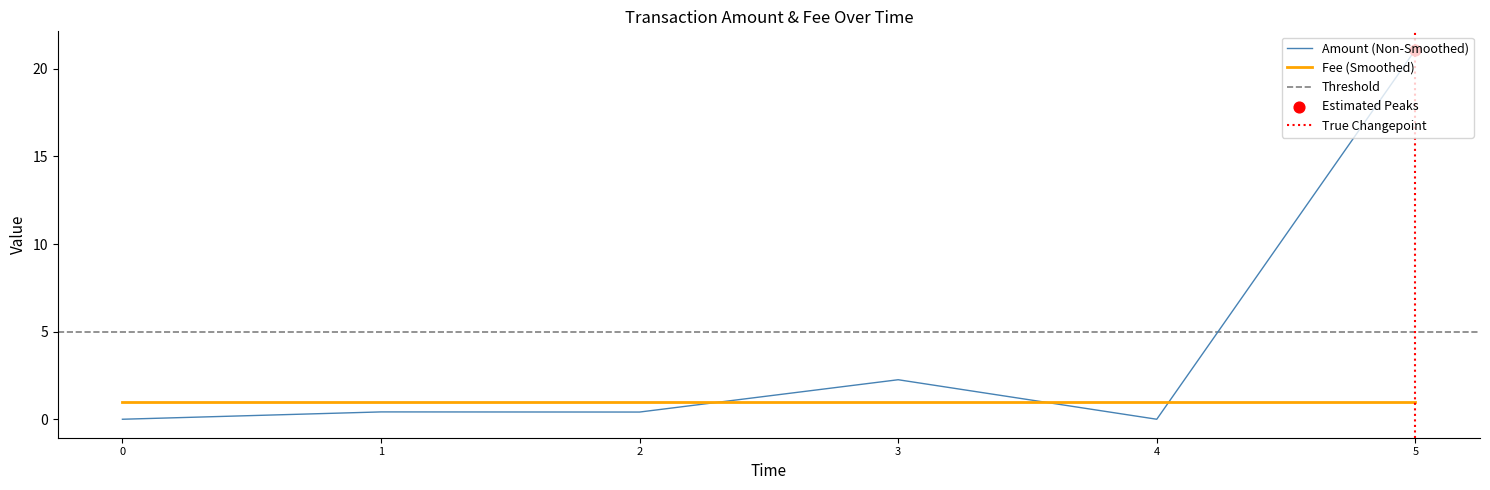

Is the value of Amount at 2017-12-03 21:17:04 greater than the value of Fee at 2018-01-24 01:36:06?

No